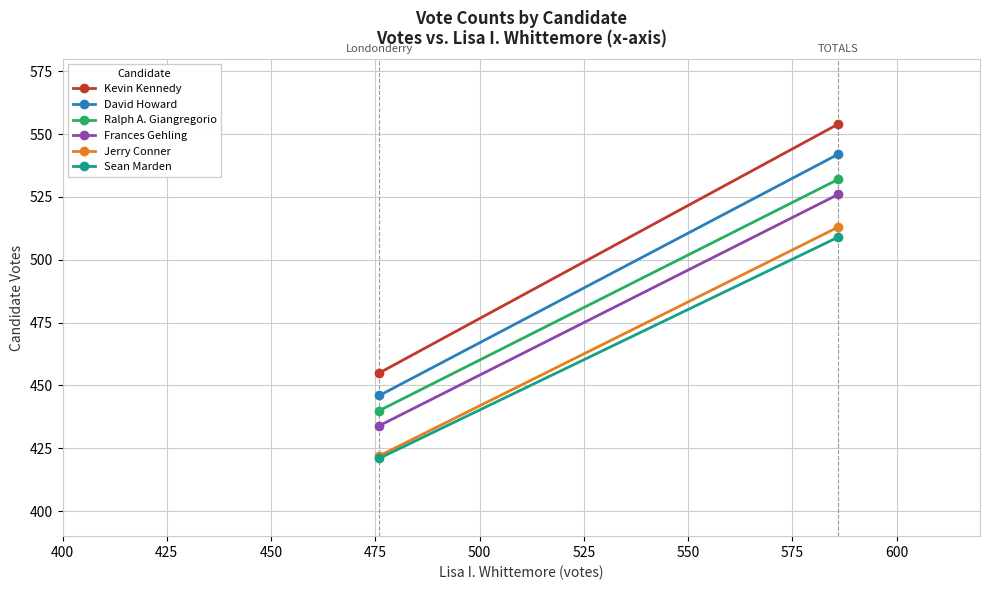

Is the value of Kevin Kennedy at 400 greater than the value of Ralph A. Giangregorio at 375?

Yes